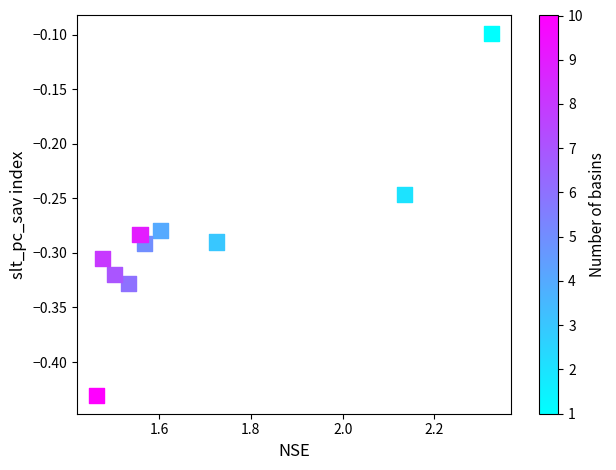

What is the range of Y values (max minus min)?

0.3